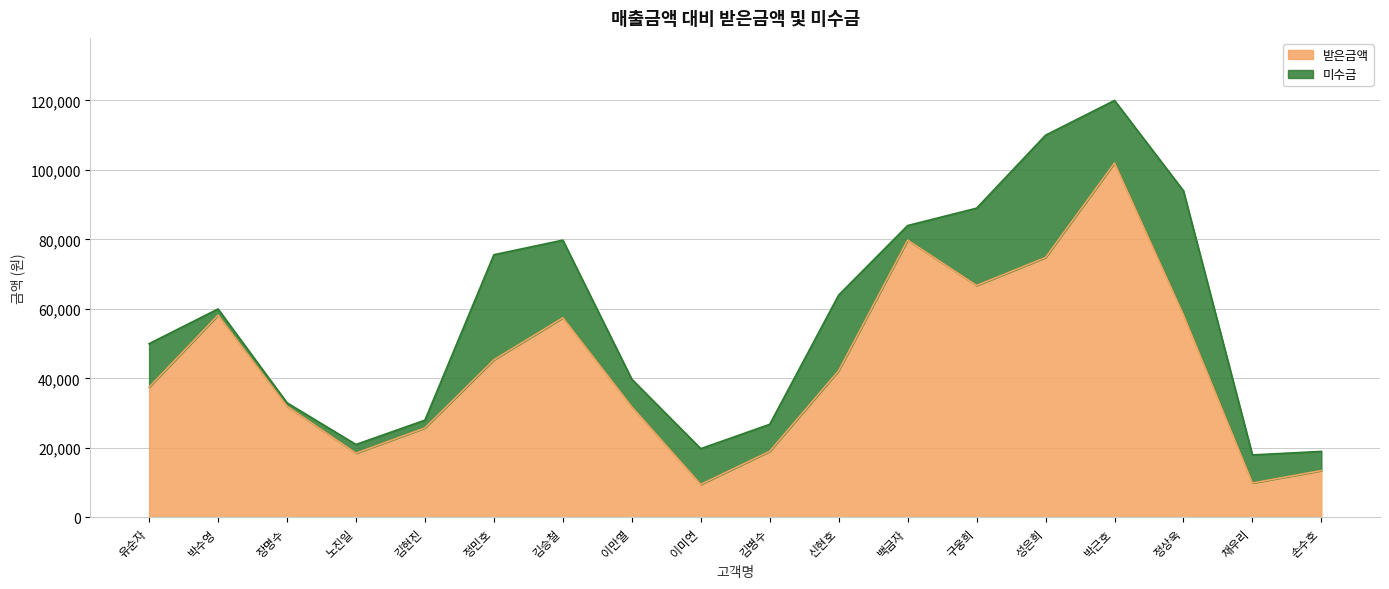

Reading right to left, what are all the values shown in this chart?

손수호=13490	채우리=9900	정상욱=58280	박근호=102000	성은희=74800	구웅희=66750	백금자=79800	신현호=42240	김병수=19028	이미연=9504	이만열=31824	김승철=57456	정민호=45360	김현진=25760	노진일=18480	장명수=32010	박수영=58200	유순자=37500